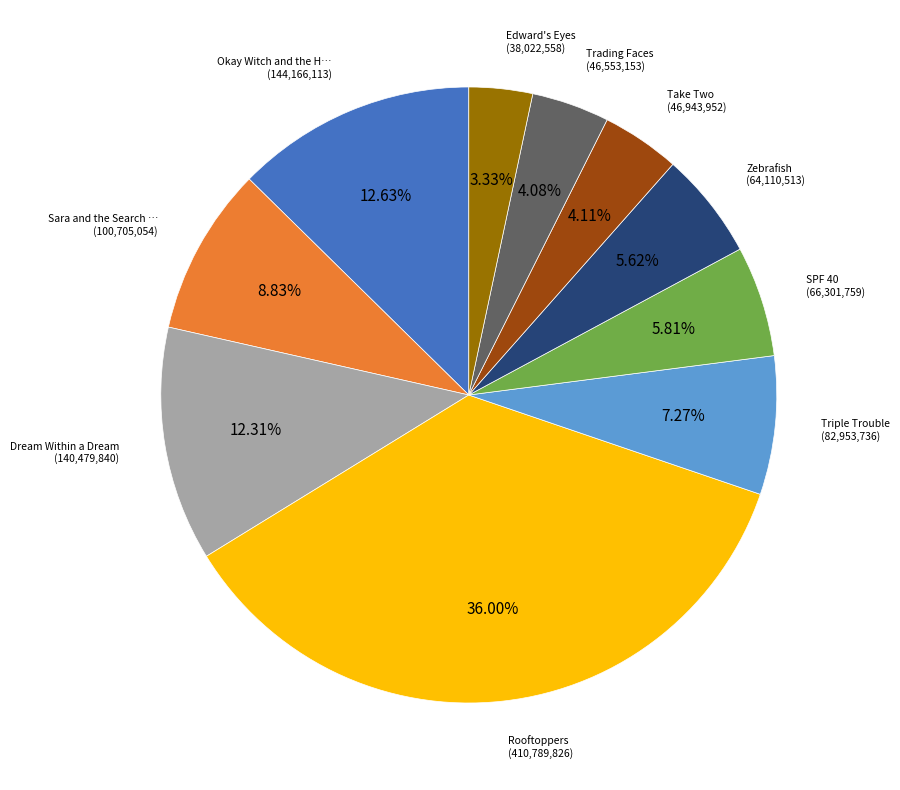

Is there a majority slice in this chart?

No